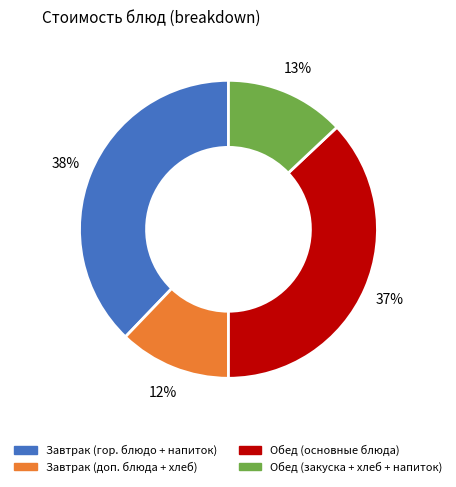

To the nearest percent, what is the average slice percentage?

25%